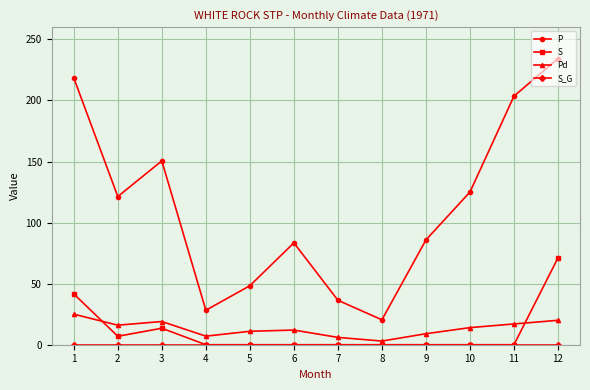

At which category does S reach its first local valley?

2